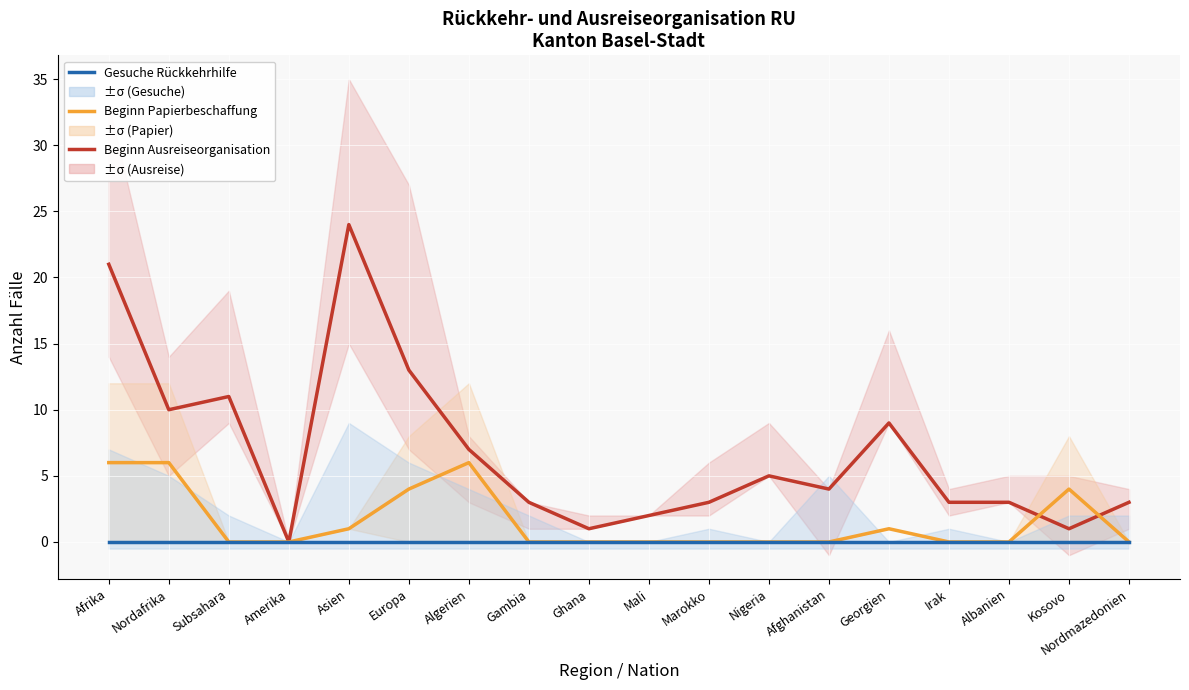

Between which two adjacent categories do Beginn Ausreiseorganisation and Beginn Papierbeschaffung first intersect?

Albanien and Kosovo